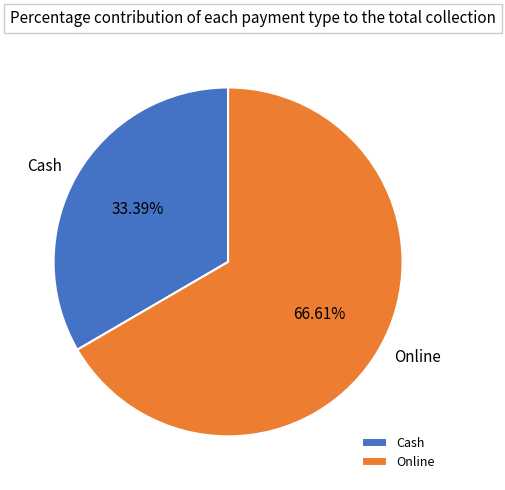

To the nearest percent, what portion does Online represent?

67%